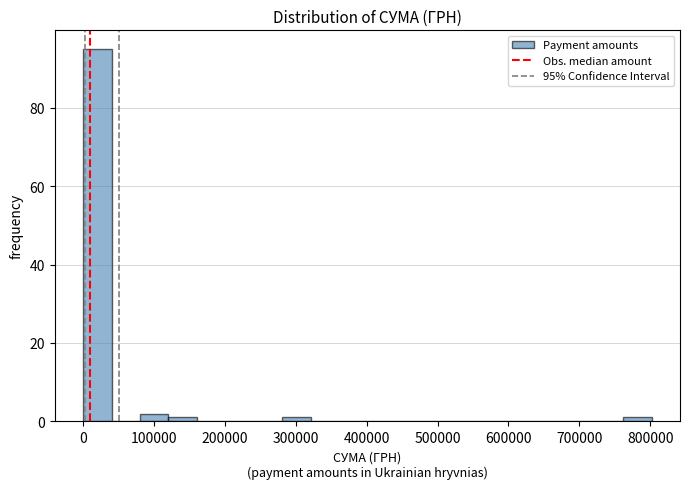

Which range on the x-axis has the tallest bar?

0 to 40000